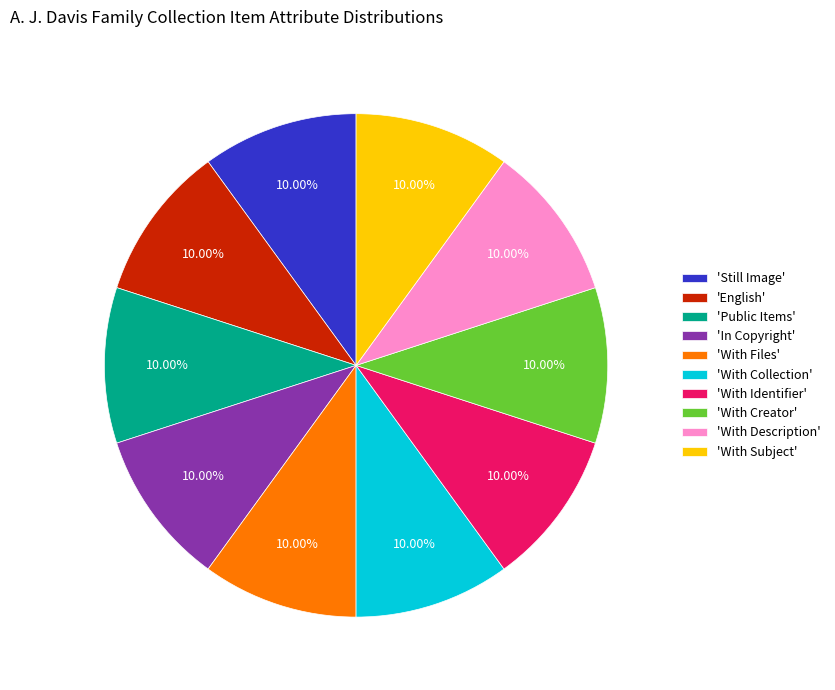

Is 'With Collection' the majority of the pie?

No